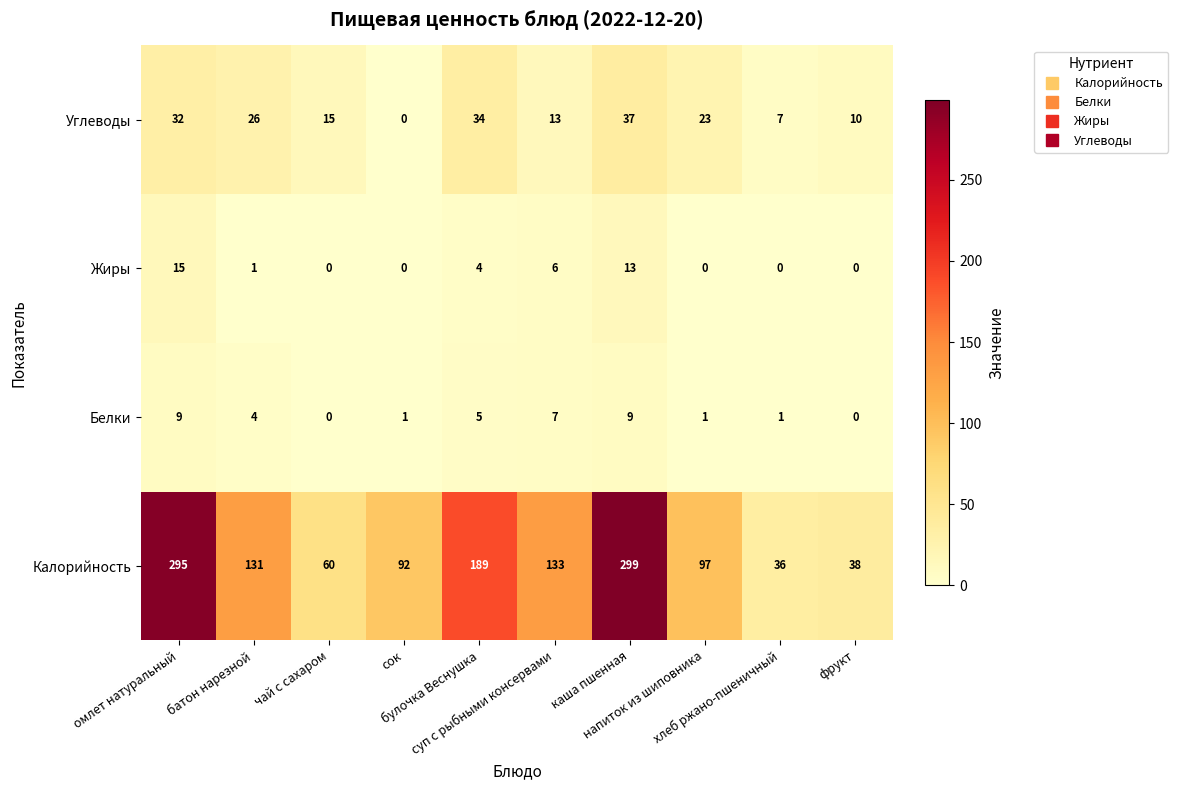

Count the Белки values in the range 1 to 7.

6